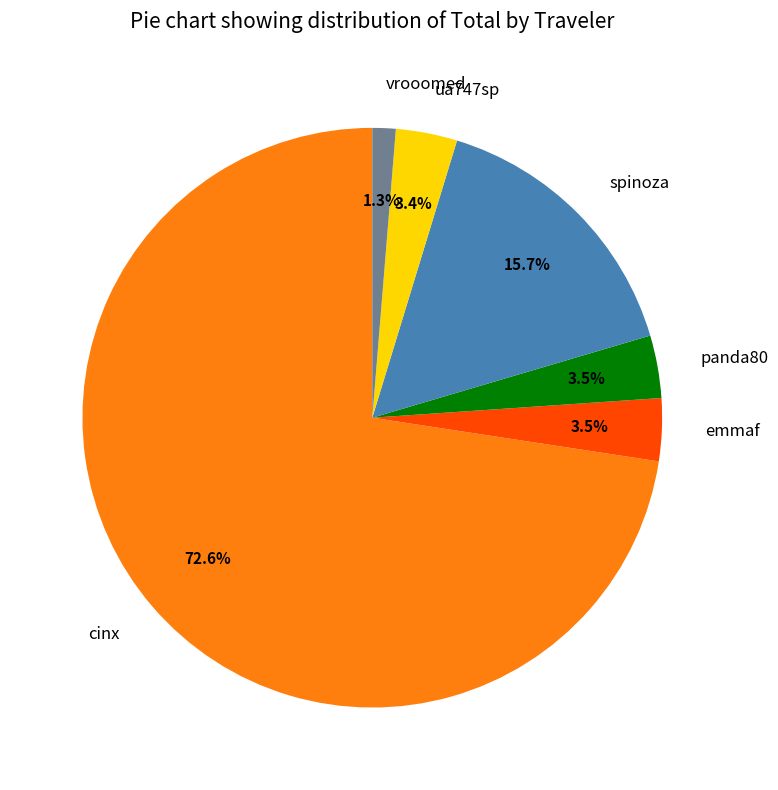

Combined, do spinoza and vrooomed account for over 50%?

No